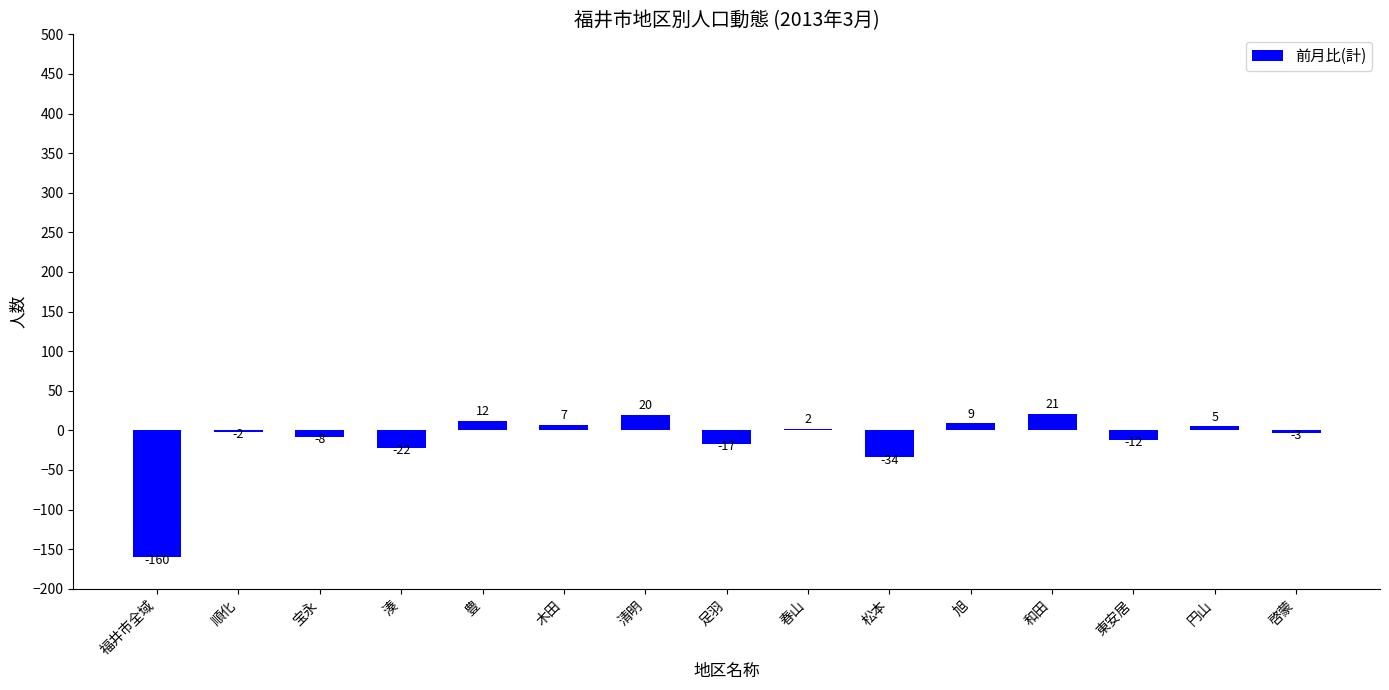

What is the sum of the values at 福井市全域 and 春山?

-158